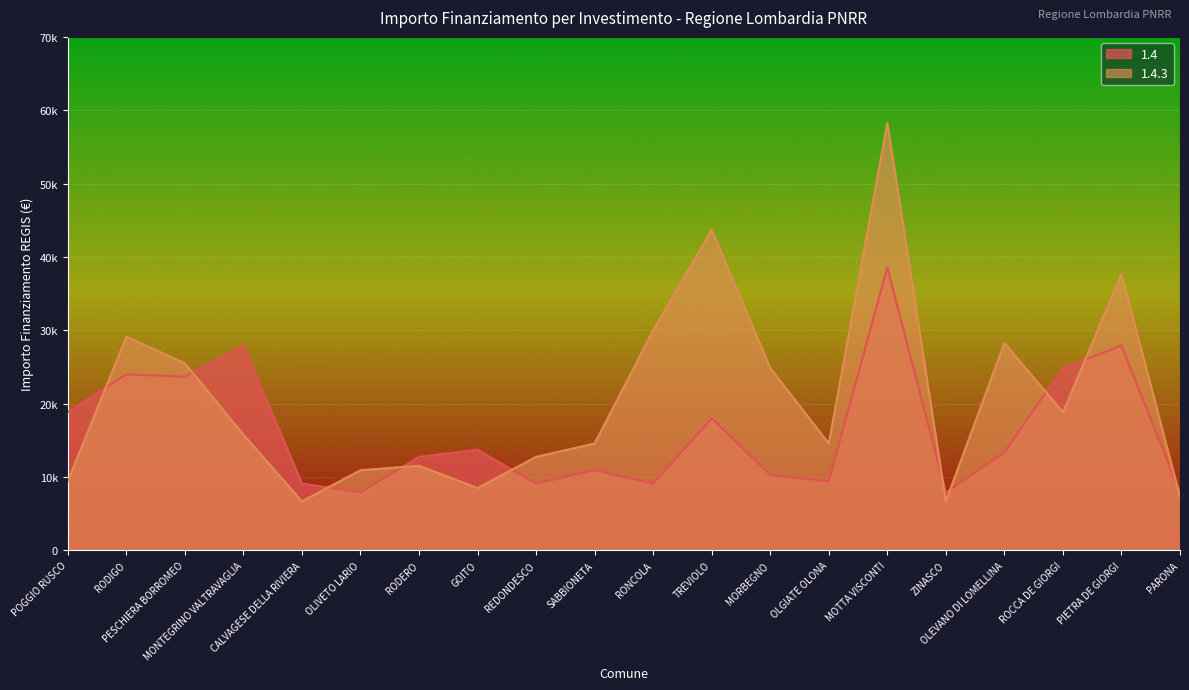

What position from the right is MONTEGRINO VALTRAVAGLIA?

17